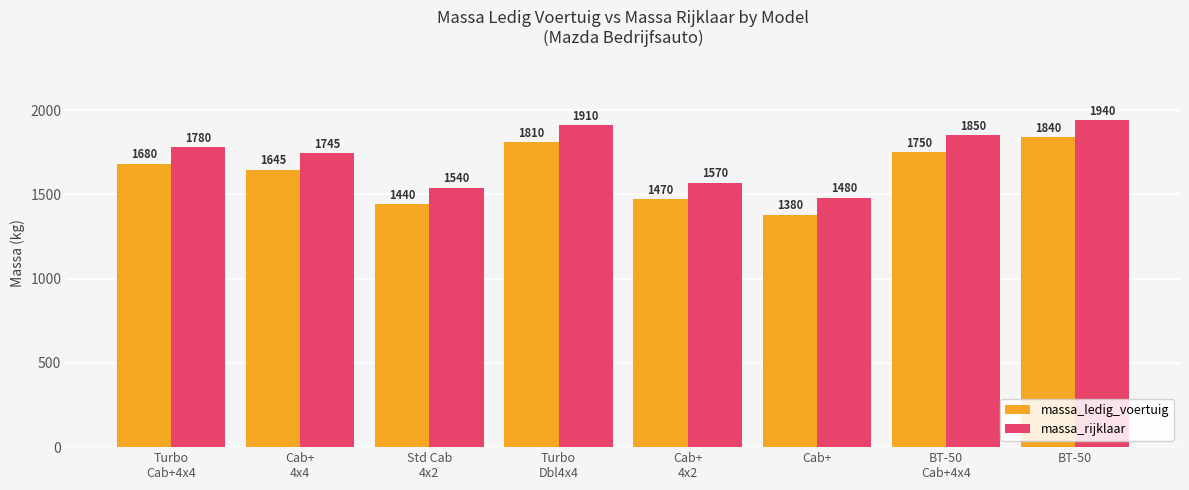

Which category has the highest value in the massa_rijklaar series?

BT-50